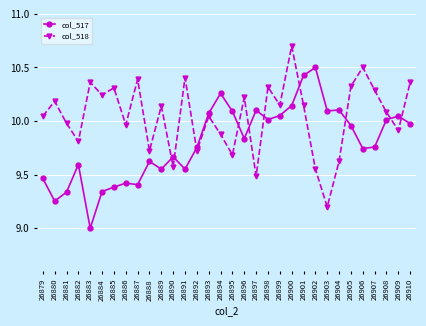

After their last crossing, which series has the higher values: col_518 or col_517?

col_518